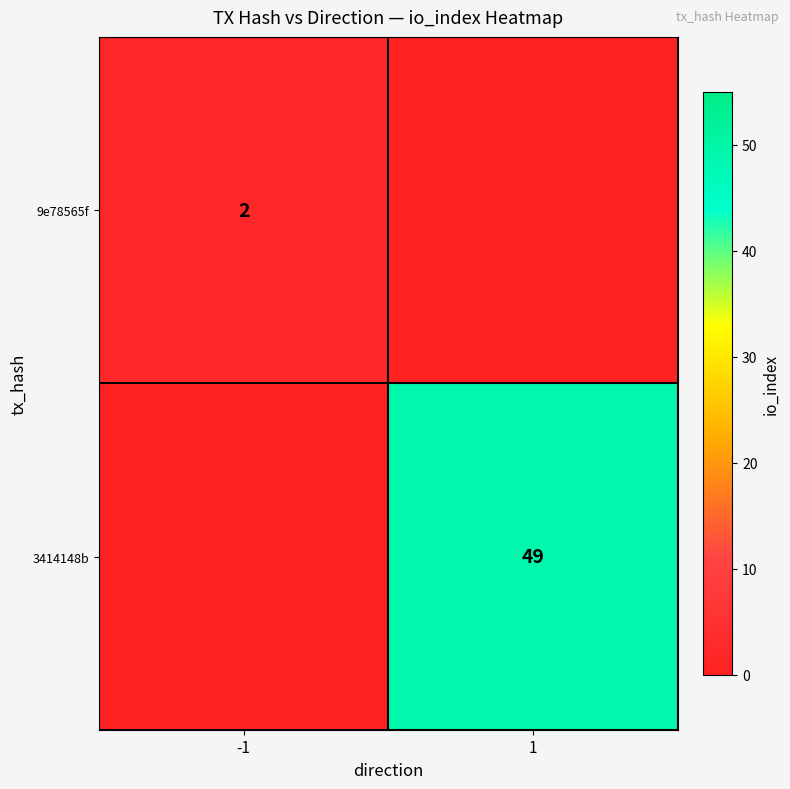

Is the value of 9e78565f at -1 greater than the value of 3414148b at 1?

No